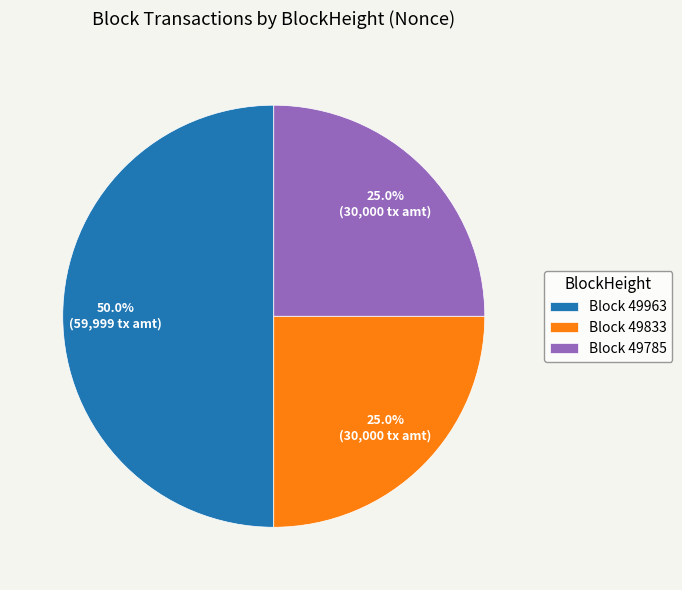

Combined, what portion of the pie is Block 49785 and Block 49833?

50.0%